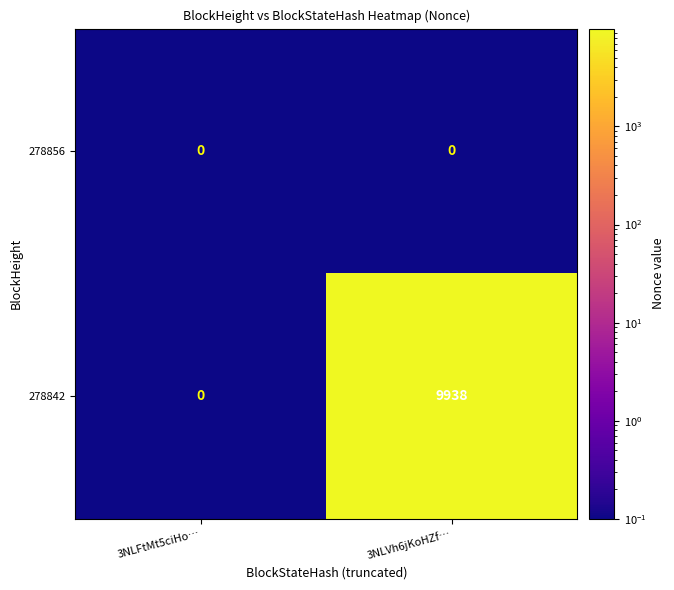

Reading left to right, list all the values displayed in this chart.

278856: 0	0
278842: 0	9938